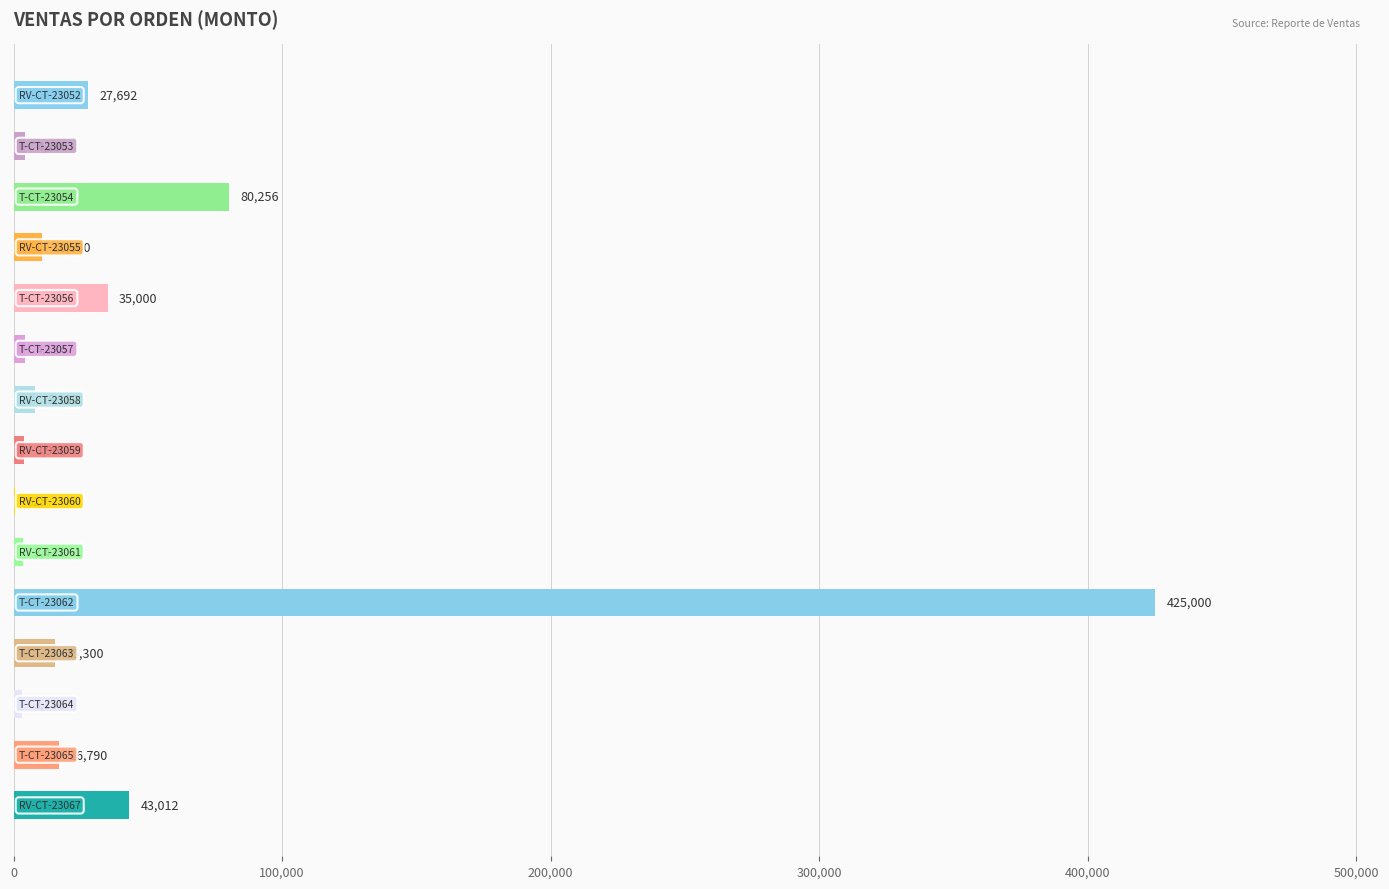

What is the sum of all values?

681217